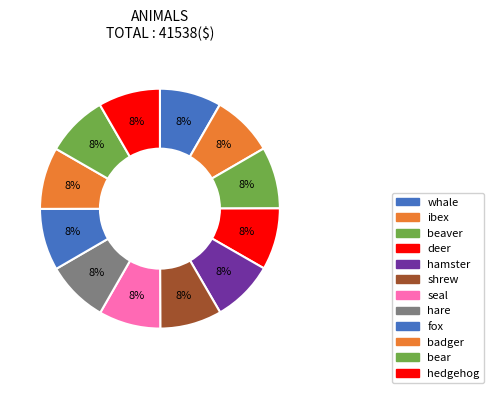

Does any single category account for the majority?

No